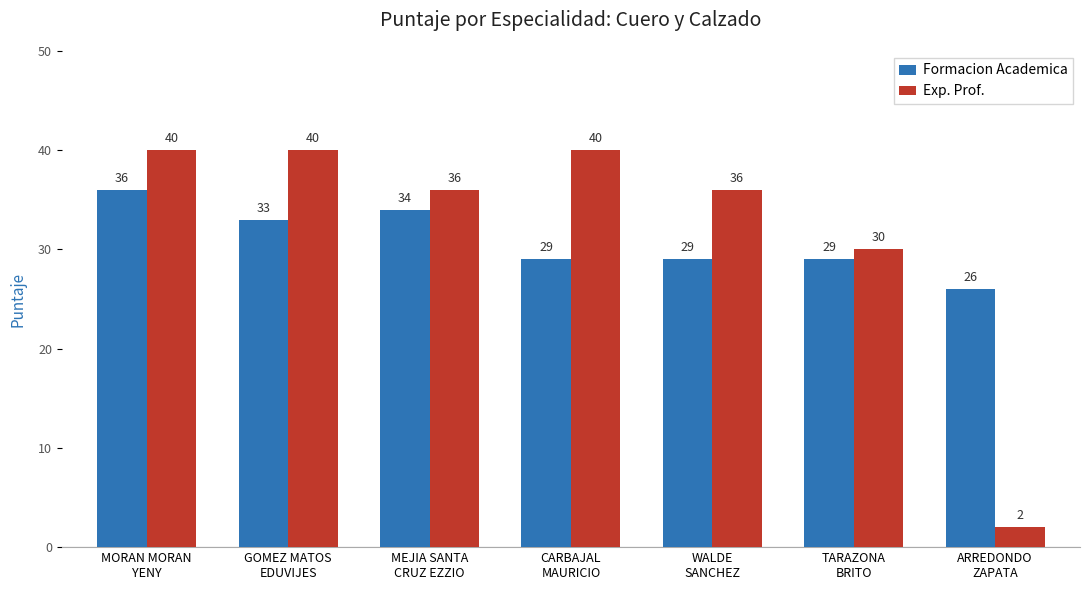

What is the label of the 4th bar from the right?

CARBAJAL
MAURICIO